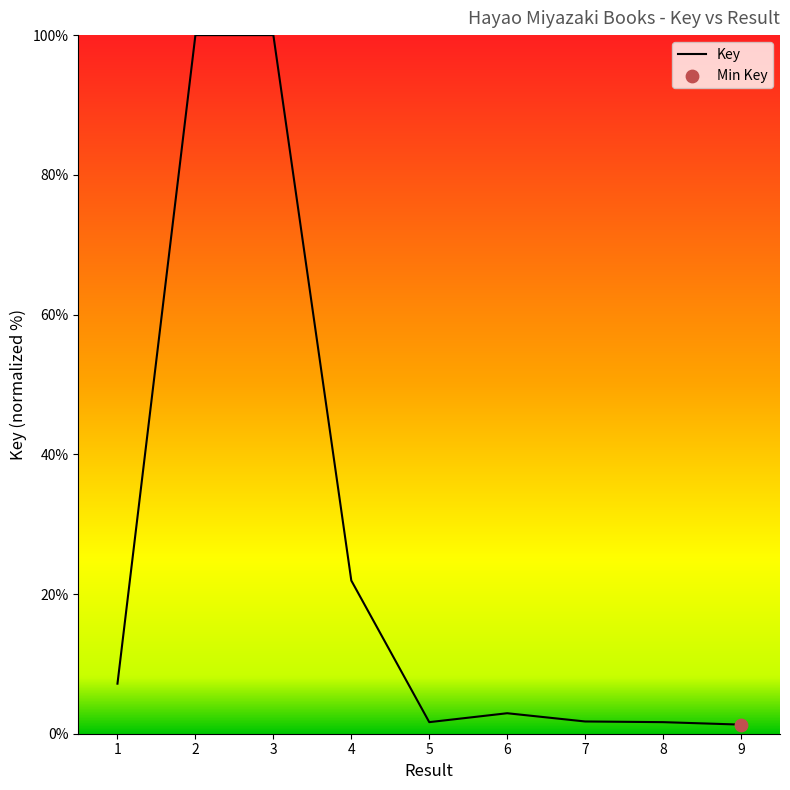

What is the change in value from 5 to 6?

+1.3